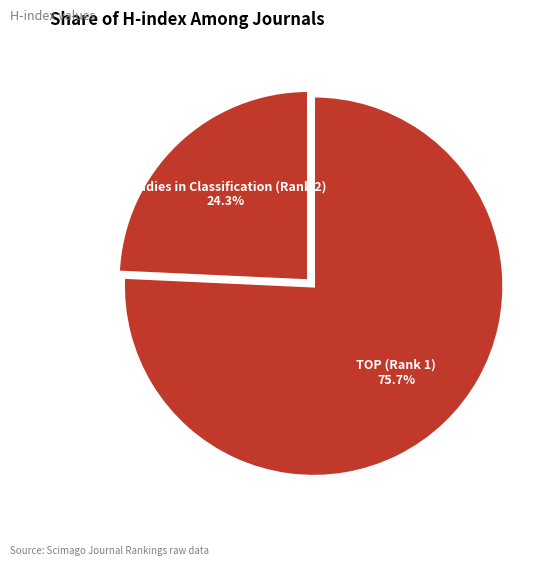

To the nearest percent, what is the difference between the largest and smallest slice percentages?

51%